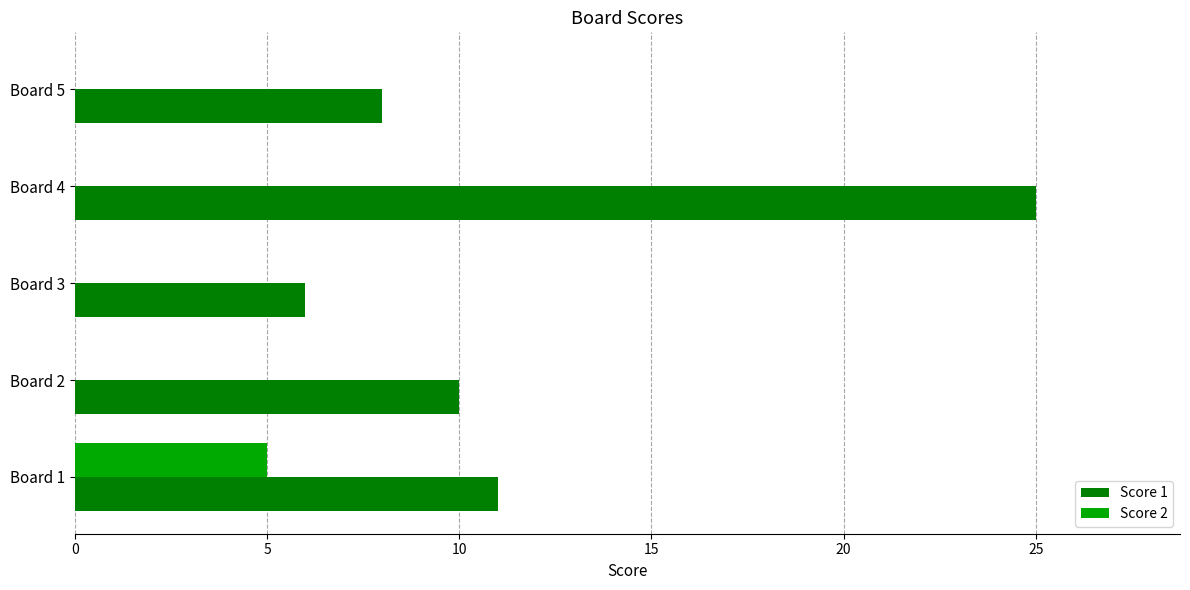

How many series are shown in this chart?

2